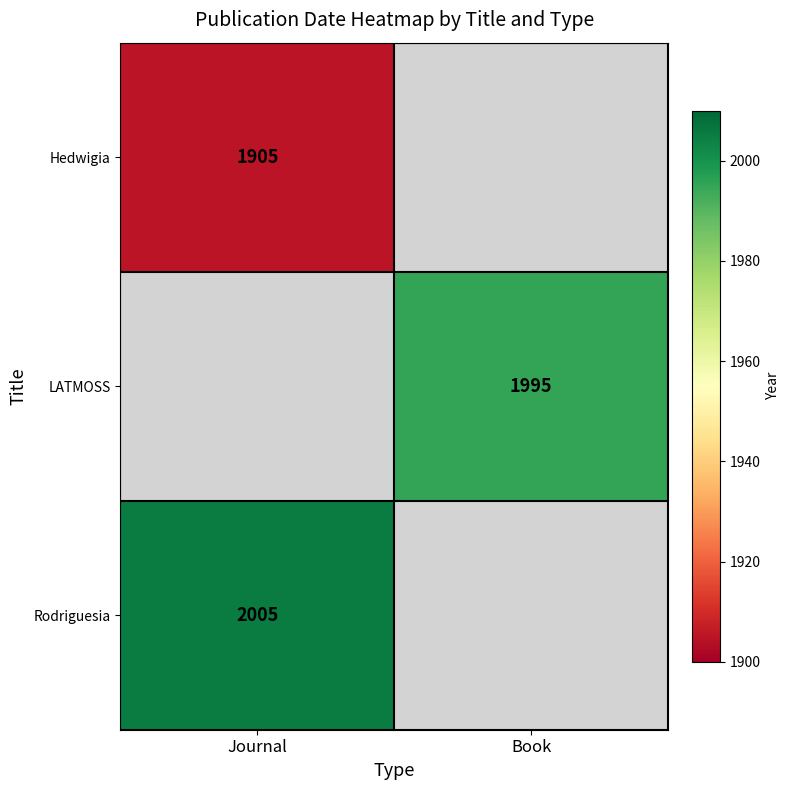

Is it true that LATMOSS equals 1995 at Book?

True